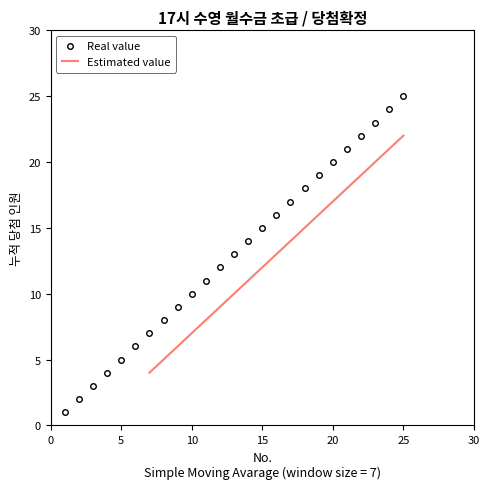

What is the sum of the values at 25 and 6?

31